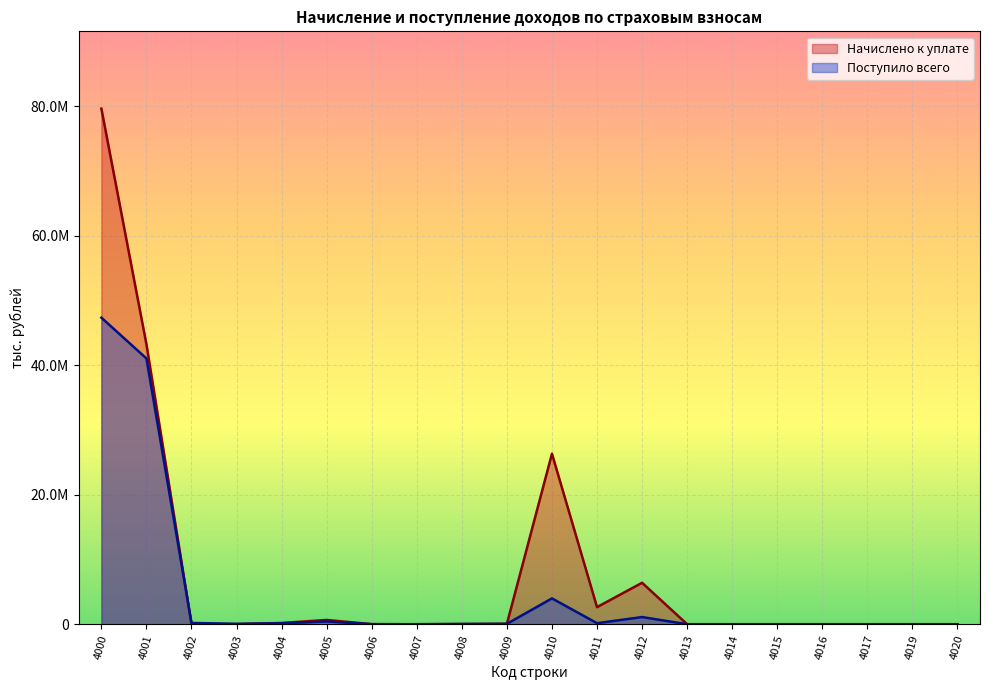

How many values in the Поступило всего series exceed 59777?

9